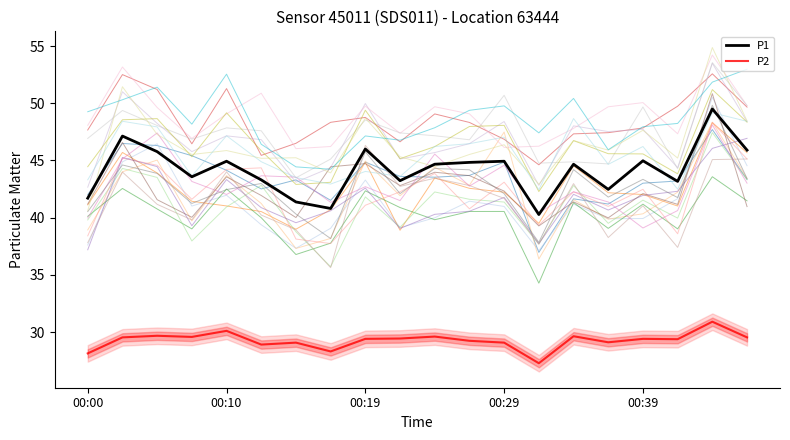

List the series in order of their overall mean, highest first.

P1, P2